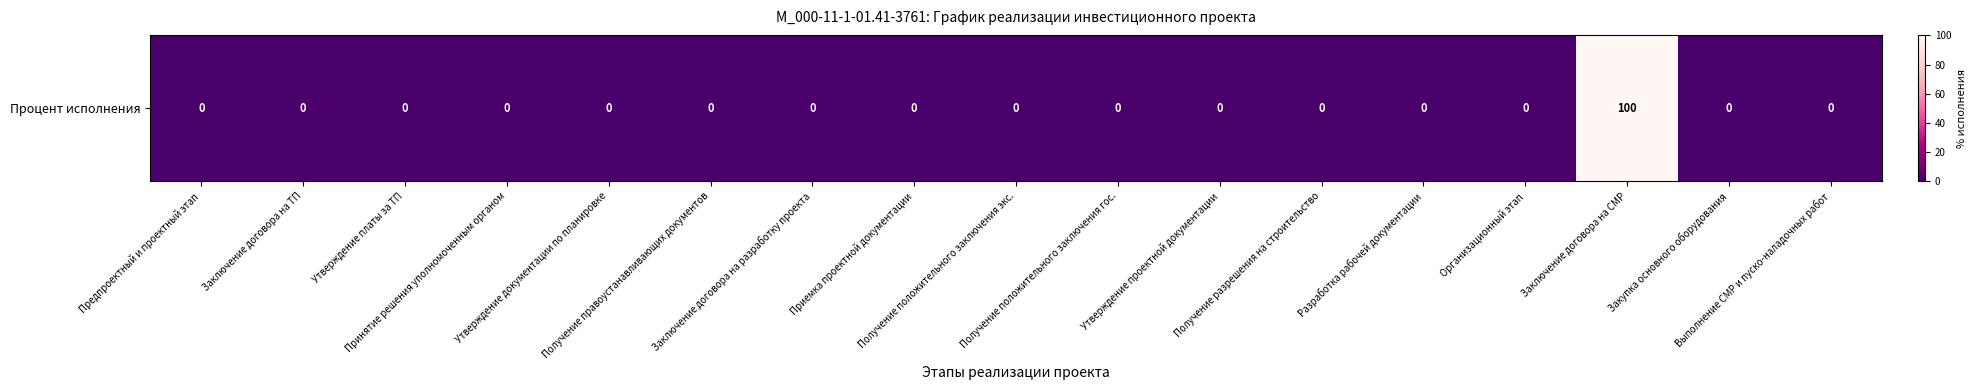

Is it true that the value at Закупка основного оборудования is 0?

True